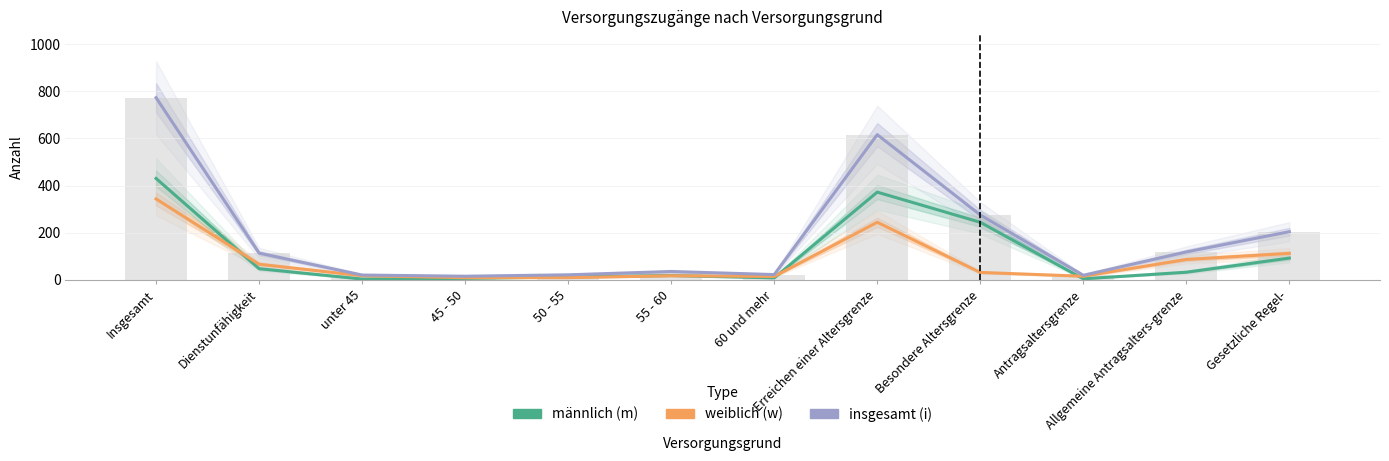

What is the sum of all weiblich (w) values?

963